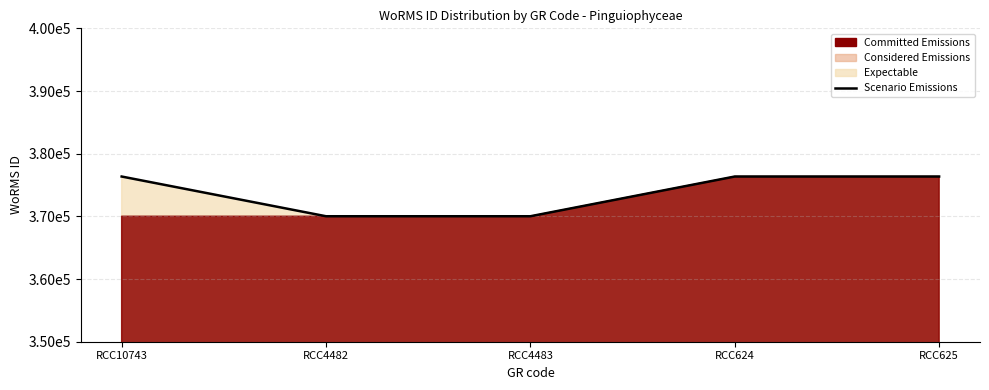

Which category has the highest value across all series?

RCC10743